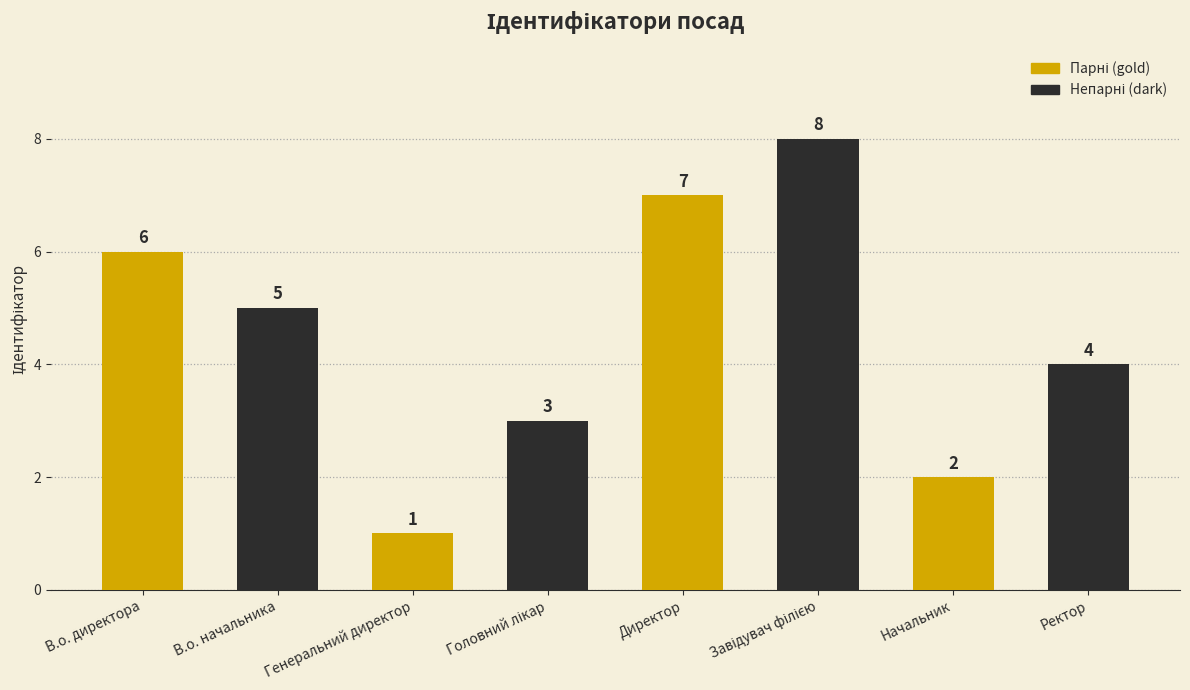

At which label does the data first exceed 5?

В.о. директора